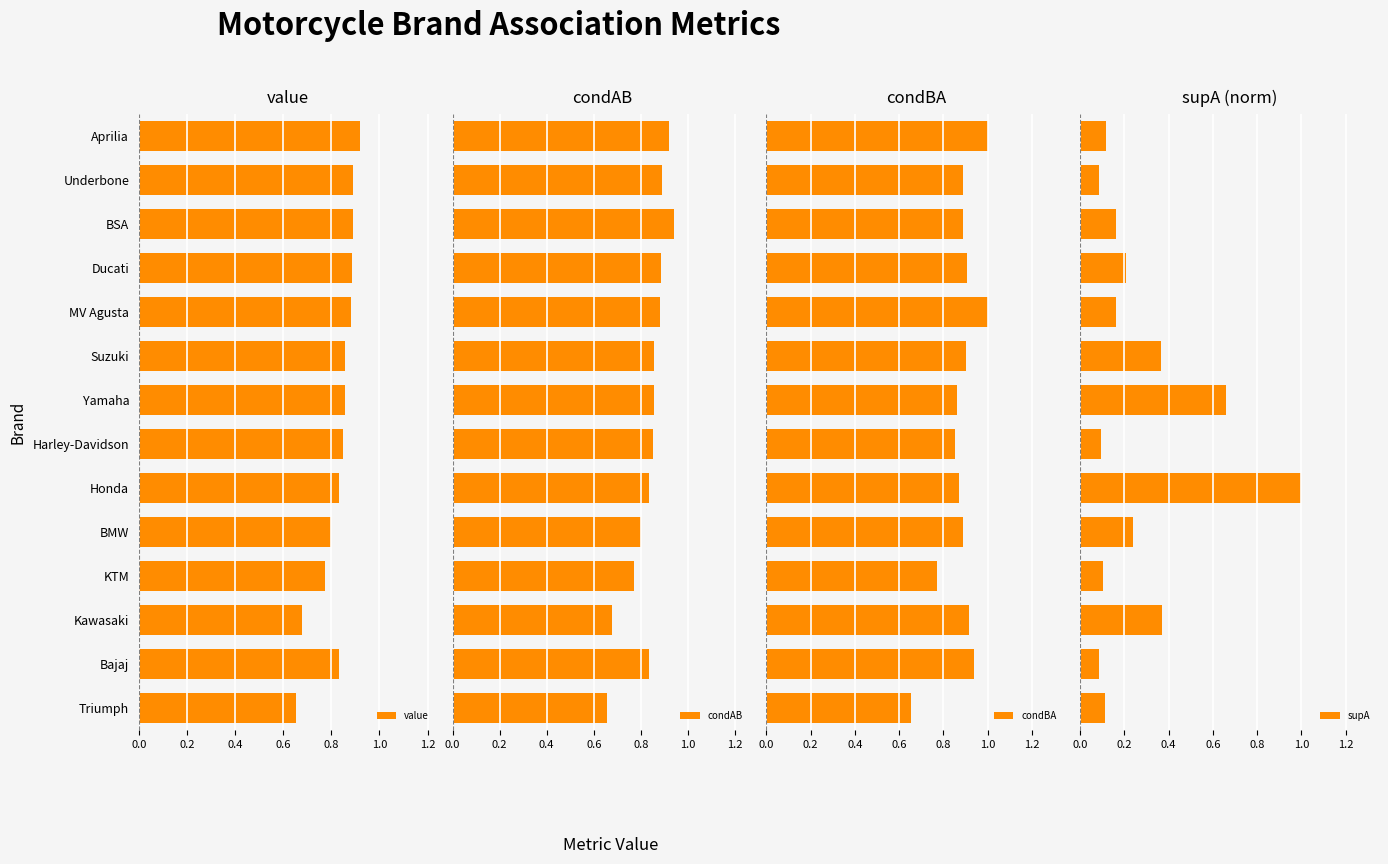

Reading left to right, what are all the values shown in this chart?

value: 0.9	0.9	0.9	0.9	0.9	0.9	0.9	0.8	0.8	0.8	0.8	0.7	0.8	0.7
condAB: 0.9	0.9	0.9	0.9	0.9	0.9	0.9	0.8	0.8	0.8	0.8	0.7	0.8	0.7
condBA: 1.0	0.9	0.9	0.9	1.0	0.9	0.9	0.8	0.9	0.9	0.8	0.9	0.9	0.7
supA: 0.1	0.1	0.2	0.2	0.2	0.4	0.7	0.1	1.0	0.2	0.1	0.4	0.1	0.1